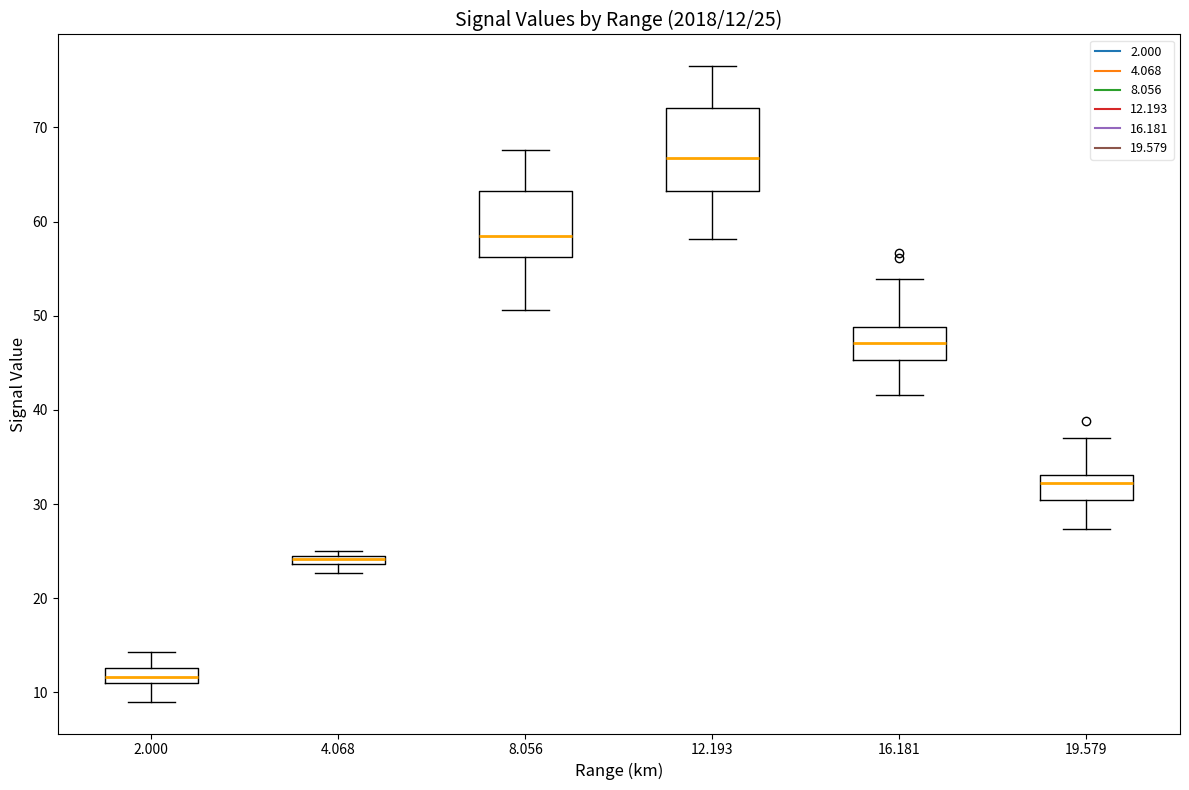

Which box has the lowest median line?

2.000